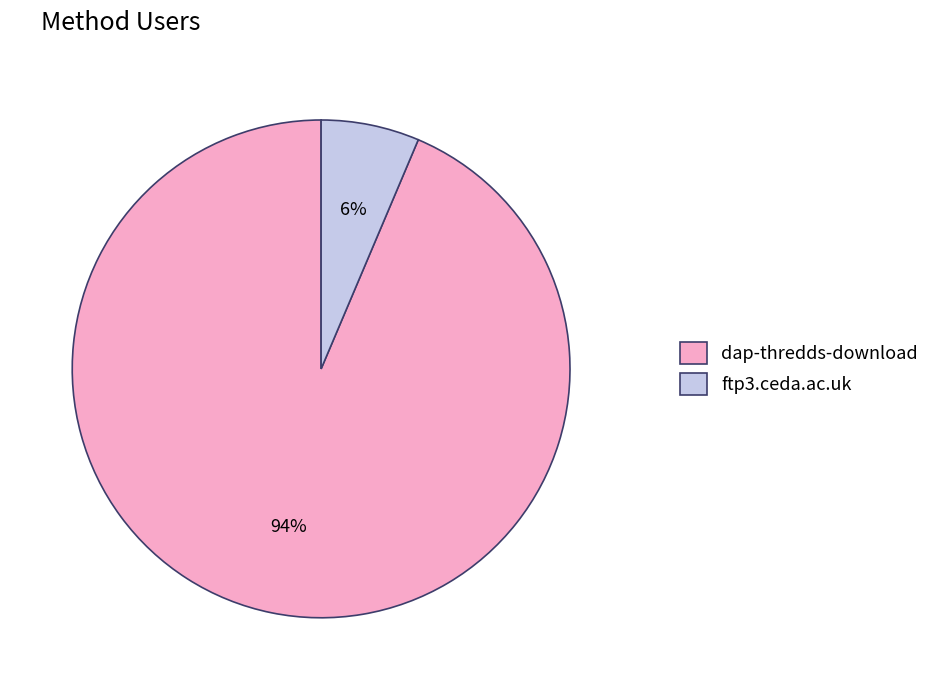

Count the number of slices in the pie.

2